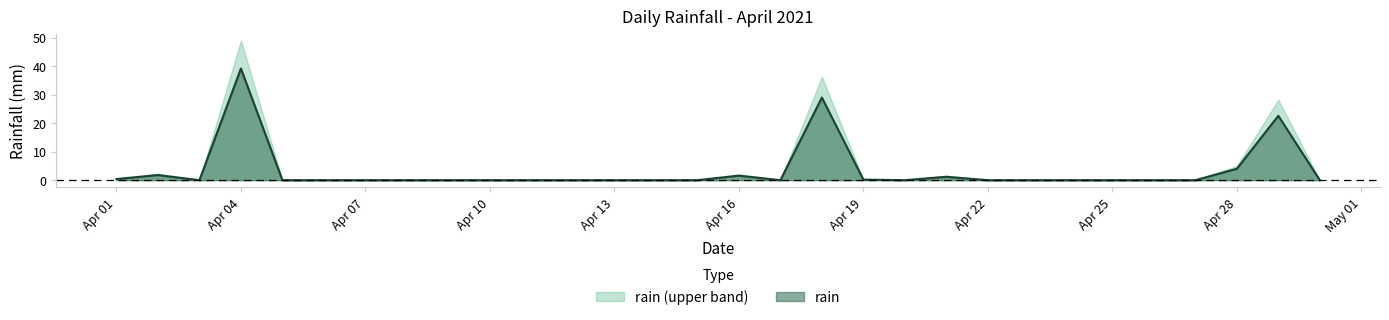

What is the value of the 18th point from the left?

29.0